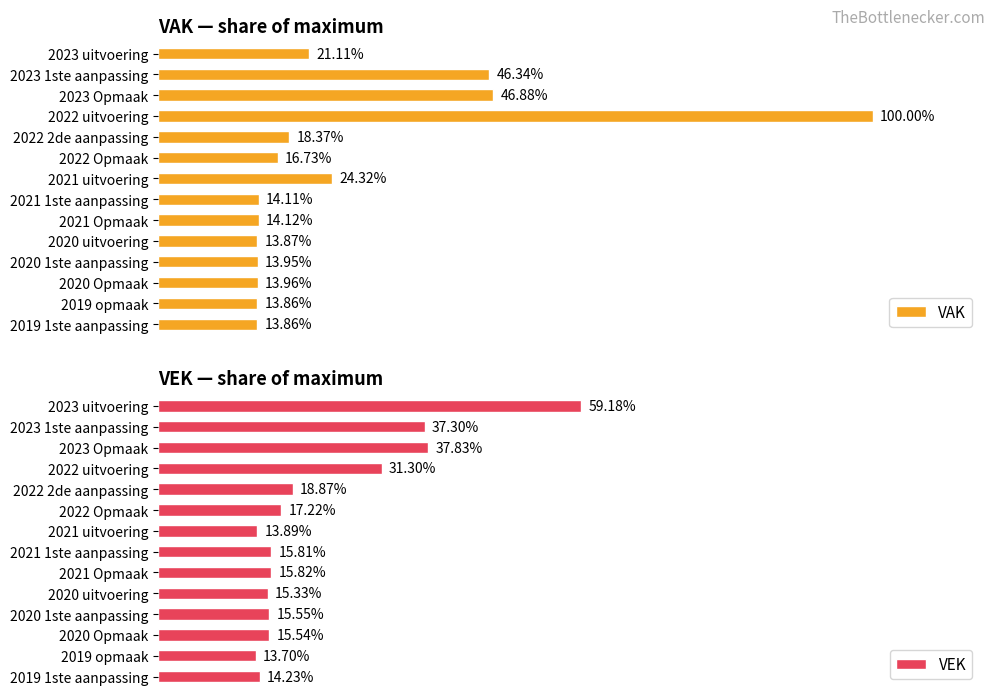

Does the chart contain any negative values?

No